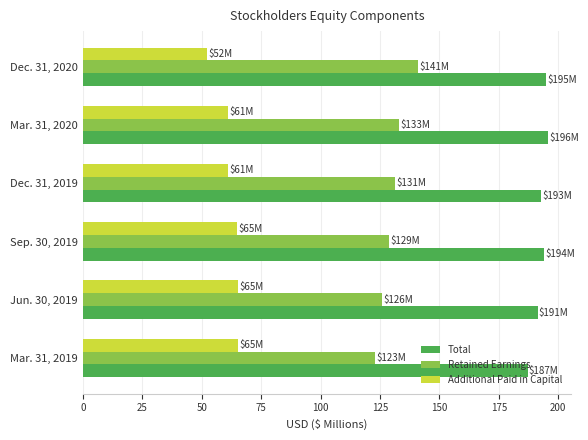

What is the maximum value shown in the chart?

195.7